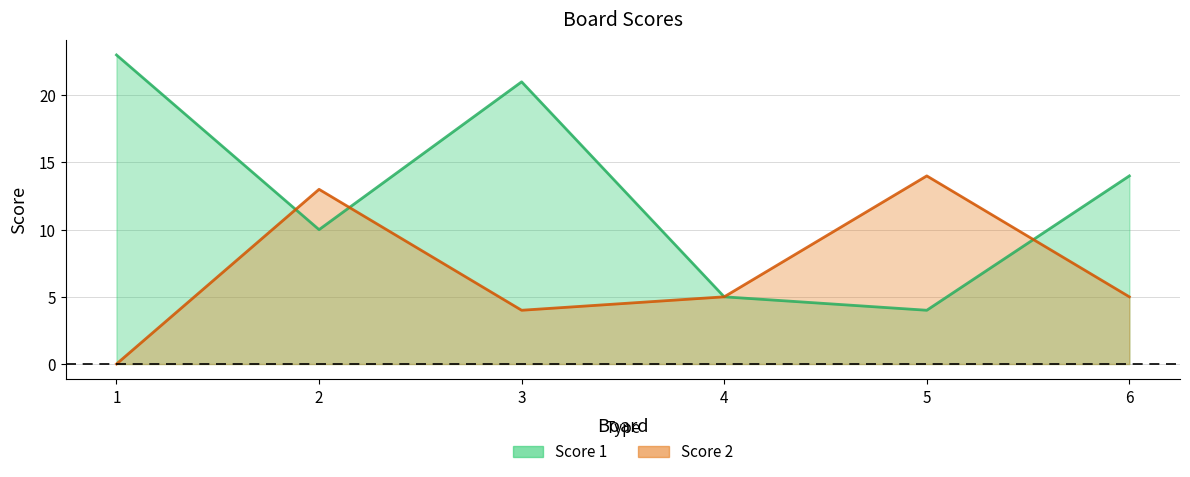

What is the spread (max minus min) of values at 6?

9